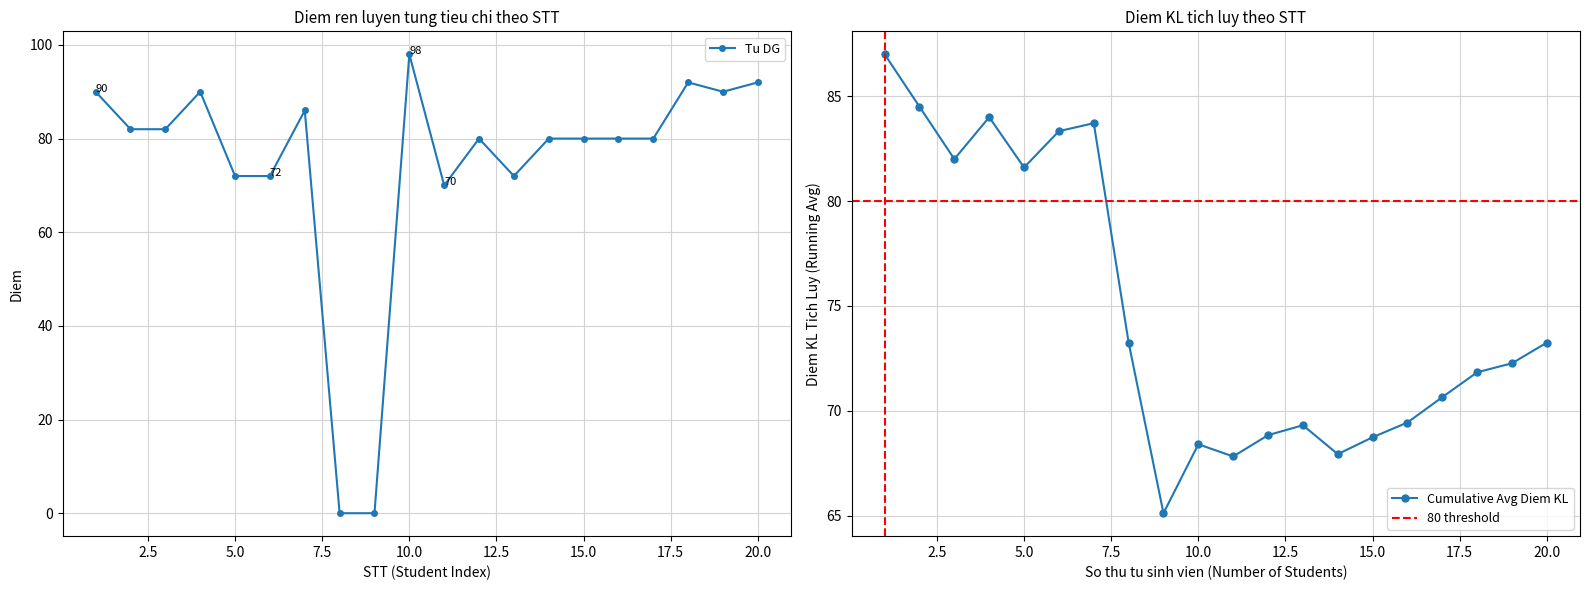

What is the highest value of the Tu DG series?

98